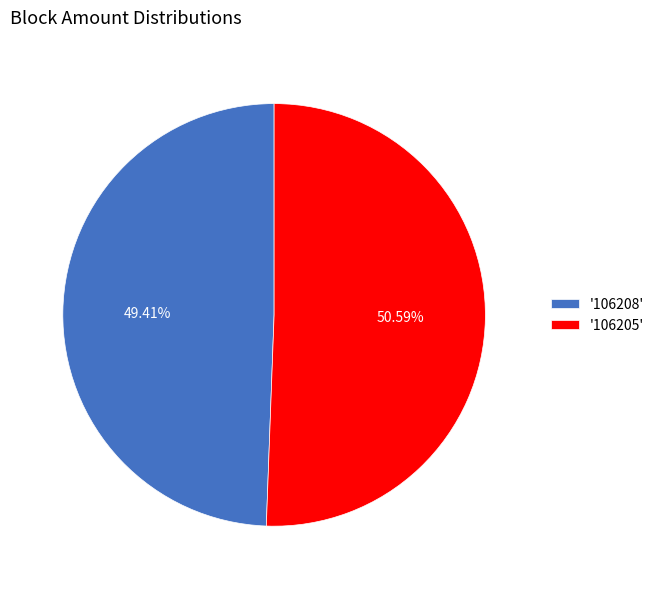

To the nearest percent, what is the average slice percentage?

50%